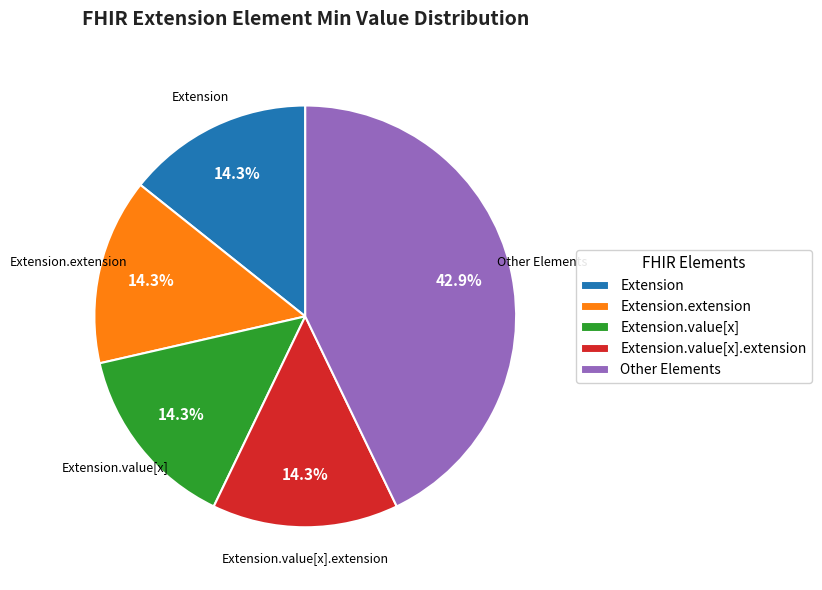

Which category has the biggest portion of the pie?

Other Elements